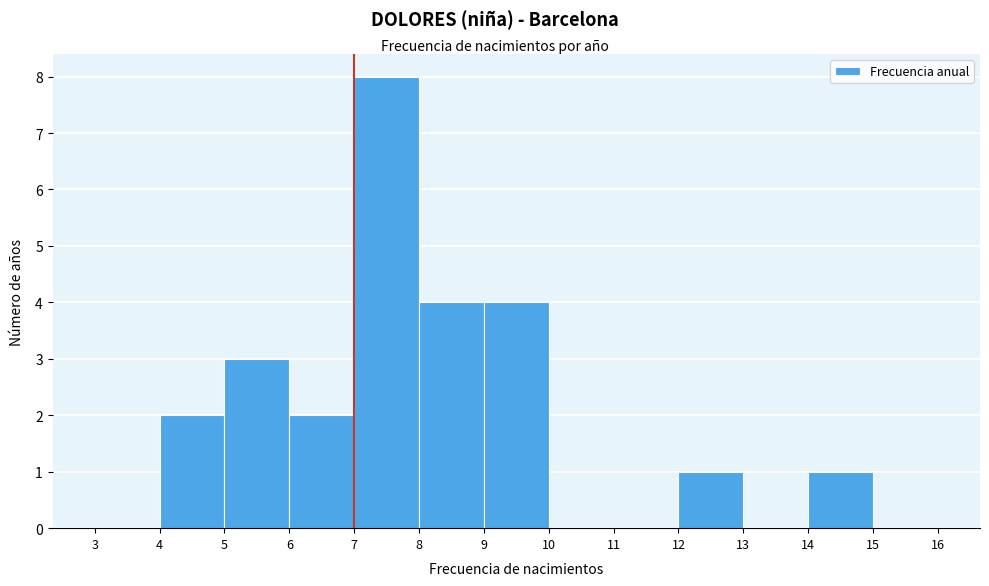

Which range on the x-axis has the tallest bar?

7 to 8